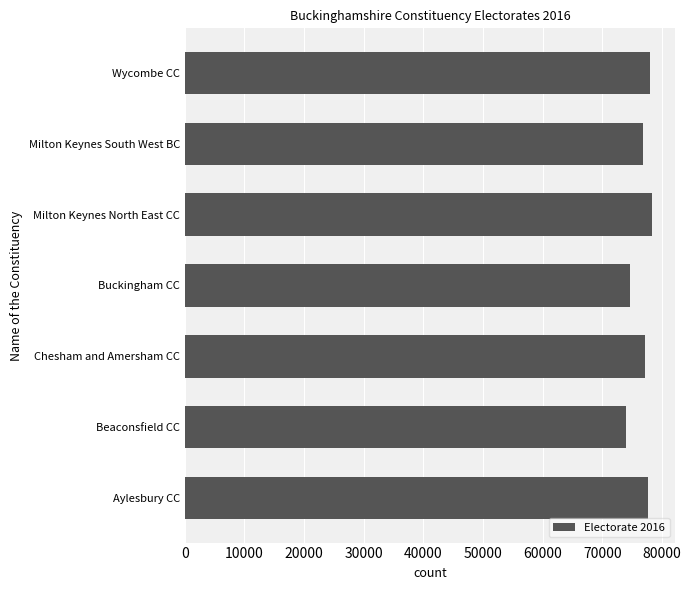

The value at Milton Keynes South West BC is 76858. True or false?

True